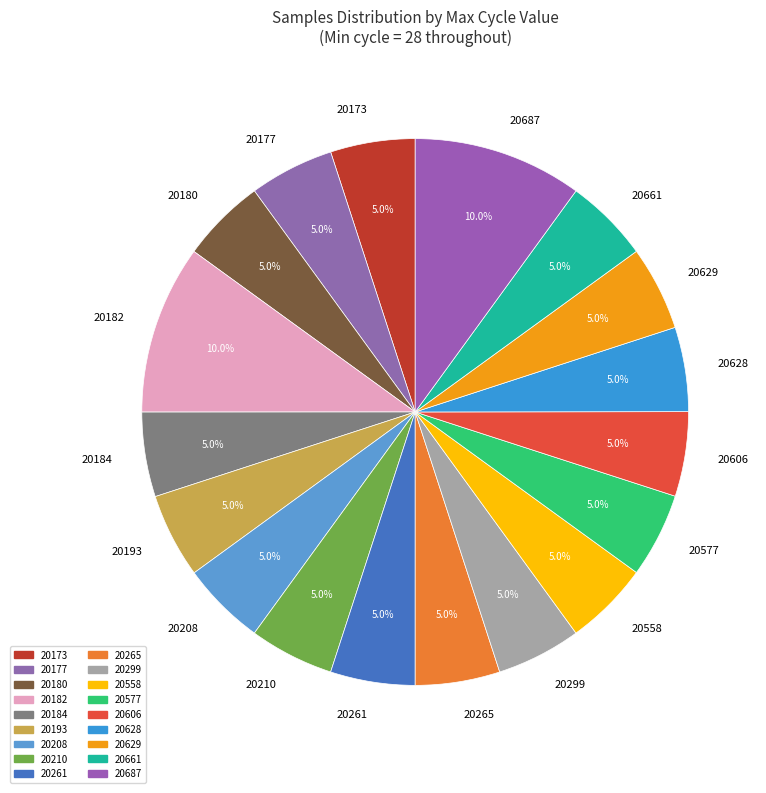

Approximately how many times larger is the value at 20177 compared to 20687?

0.5